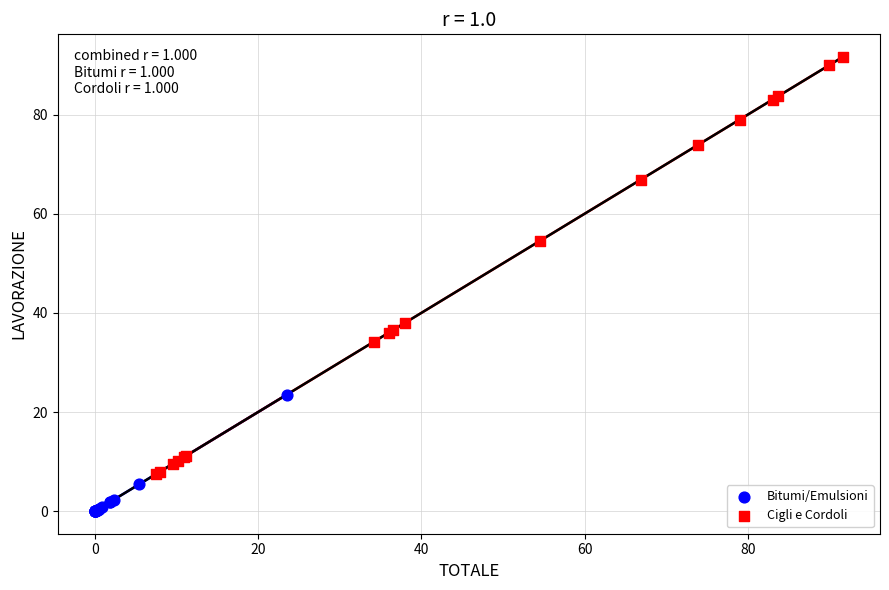

Which series contains the lowest Y value?

Bitumi/Emulsioni